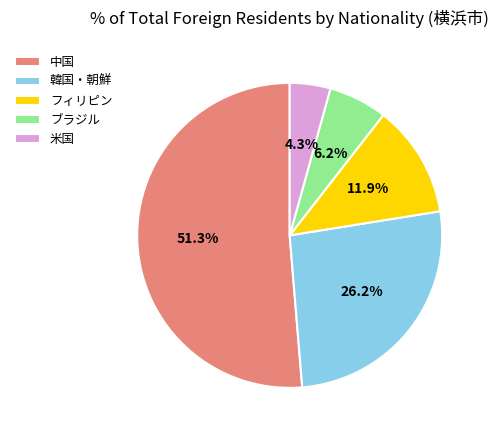

Which slice is the smallest?

米国